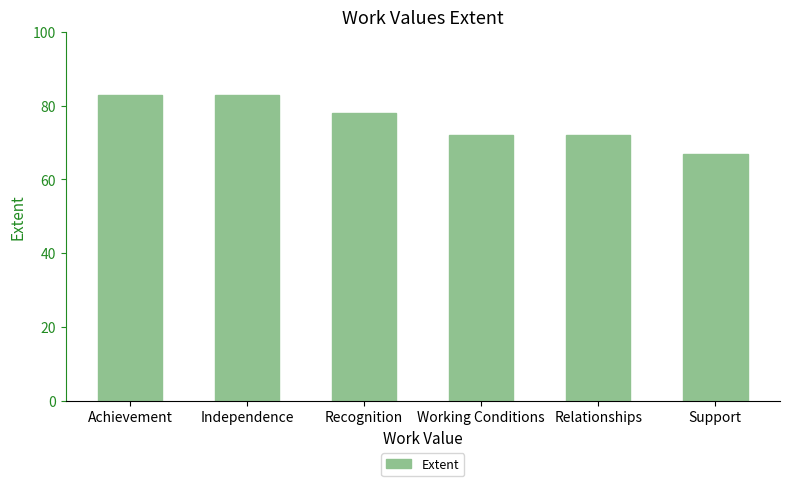

Does the chart contain stacked bars?

No